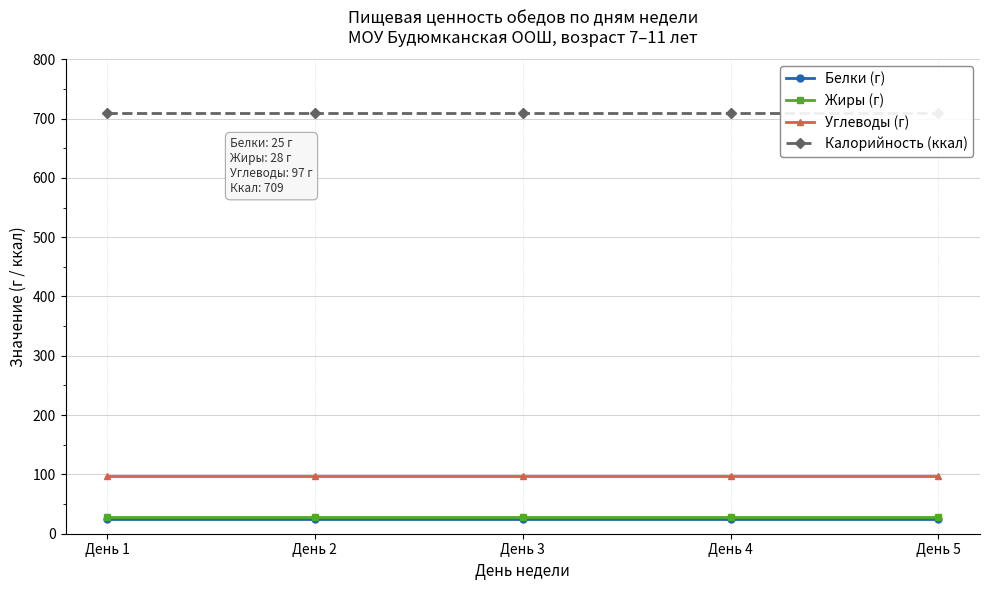

Which series changed the most between День 1 and День 3?

Белки (г)